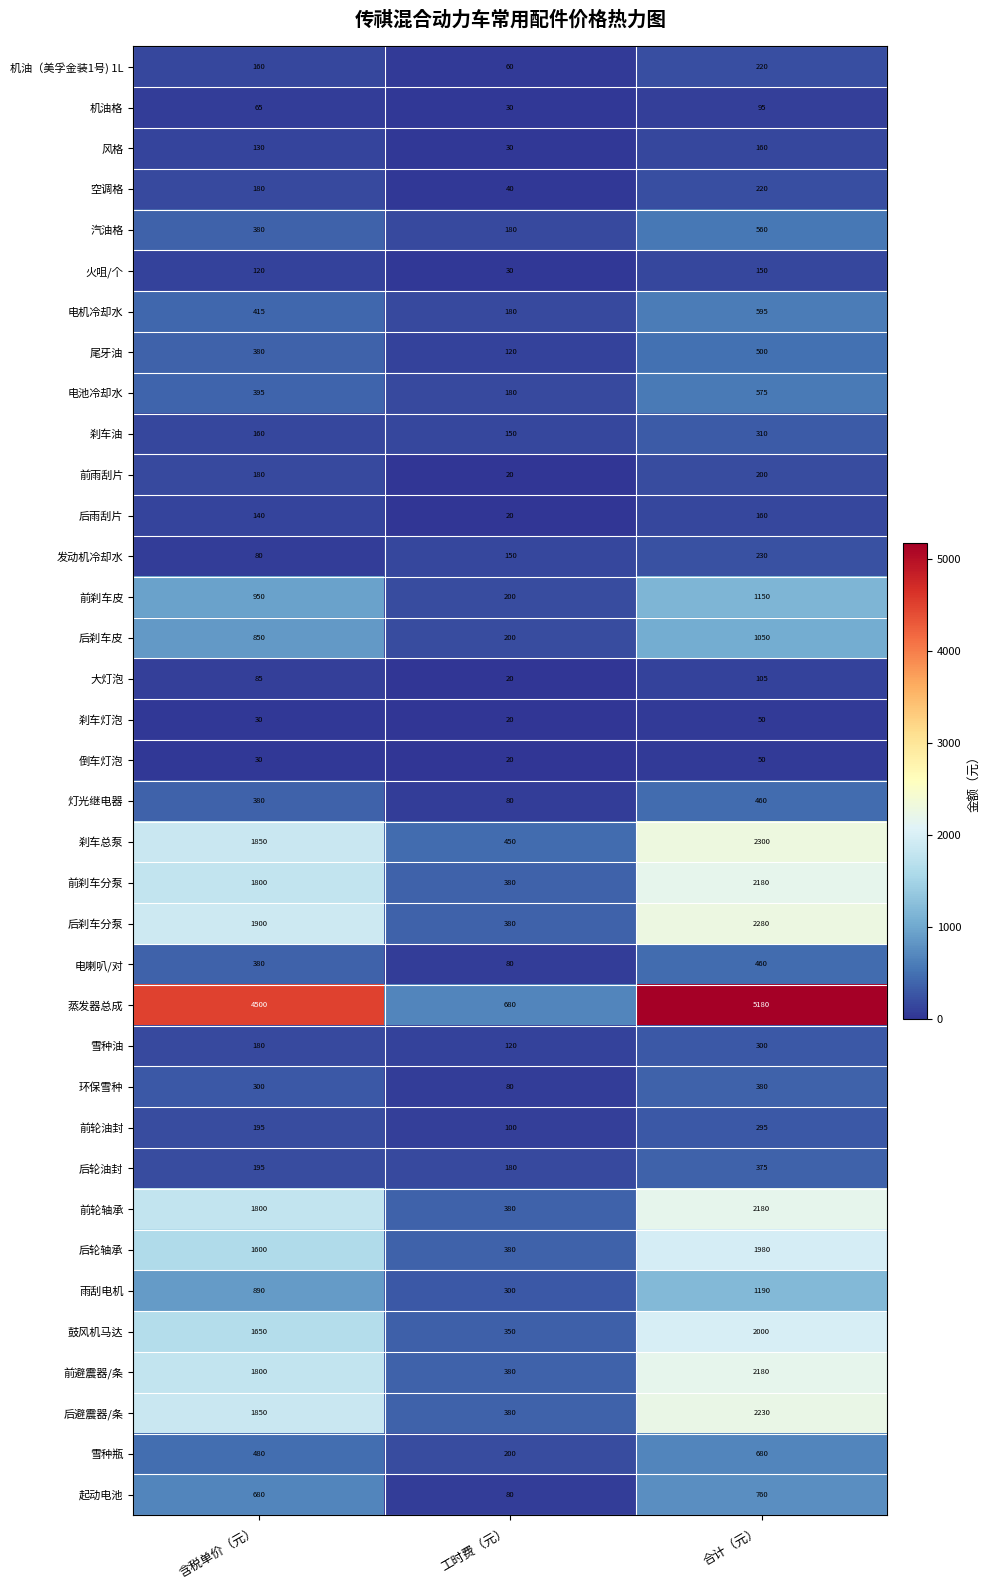

What is the difference between the highest and lowest values at 工时费（元）?

660